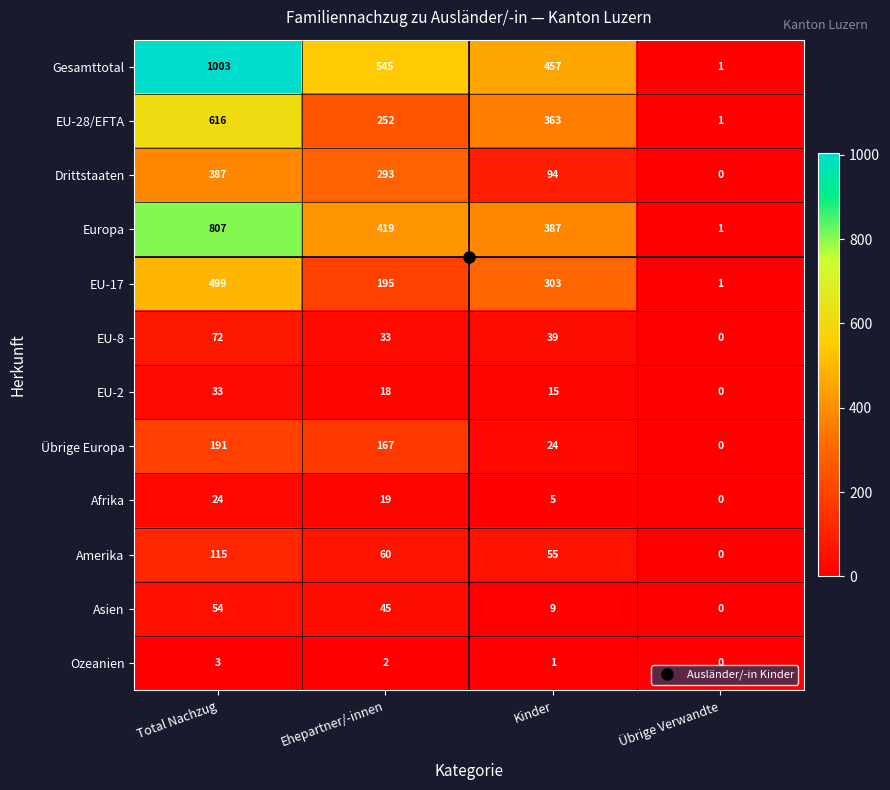

The EU-28/EFTA series shows 363 at Kinder. True or false?

True